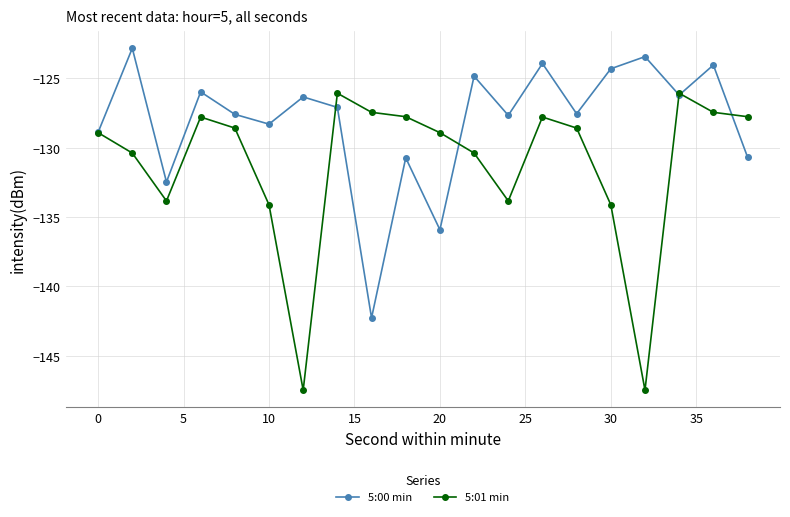

What is the greatest value displayed?

-122.8